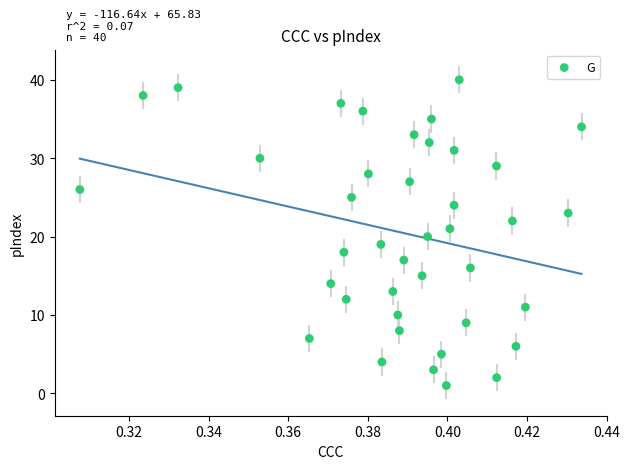

What is the range of Y values (max minus min)?

39